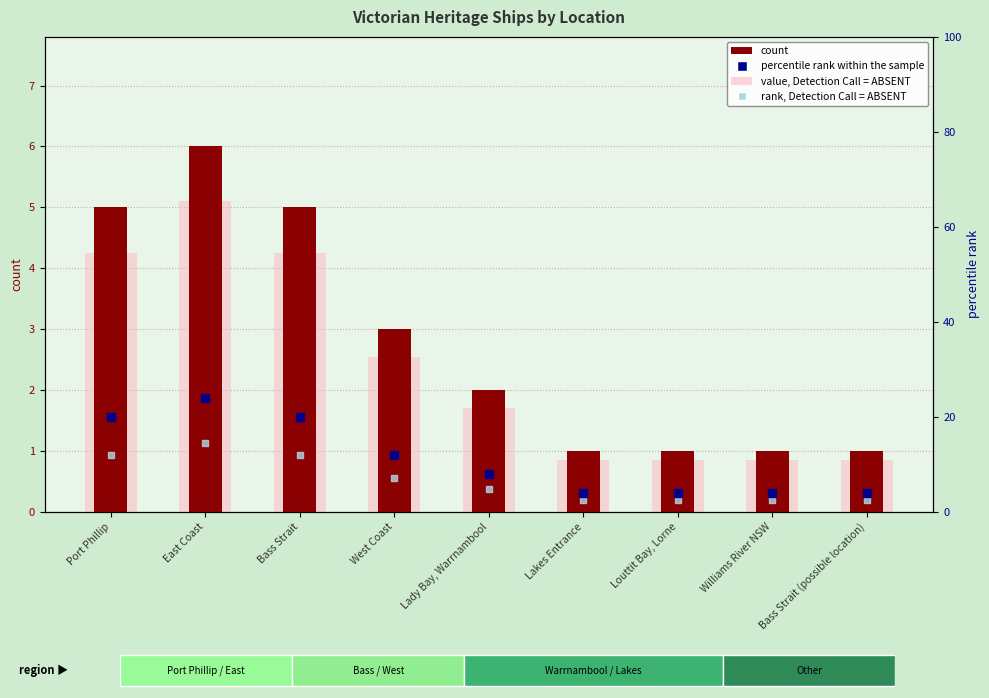

Which series has the largest total across all categories?

percentile rank within the sample